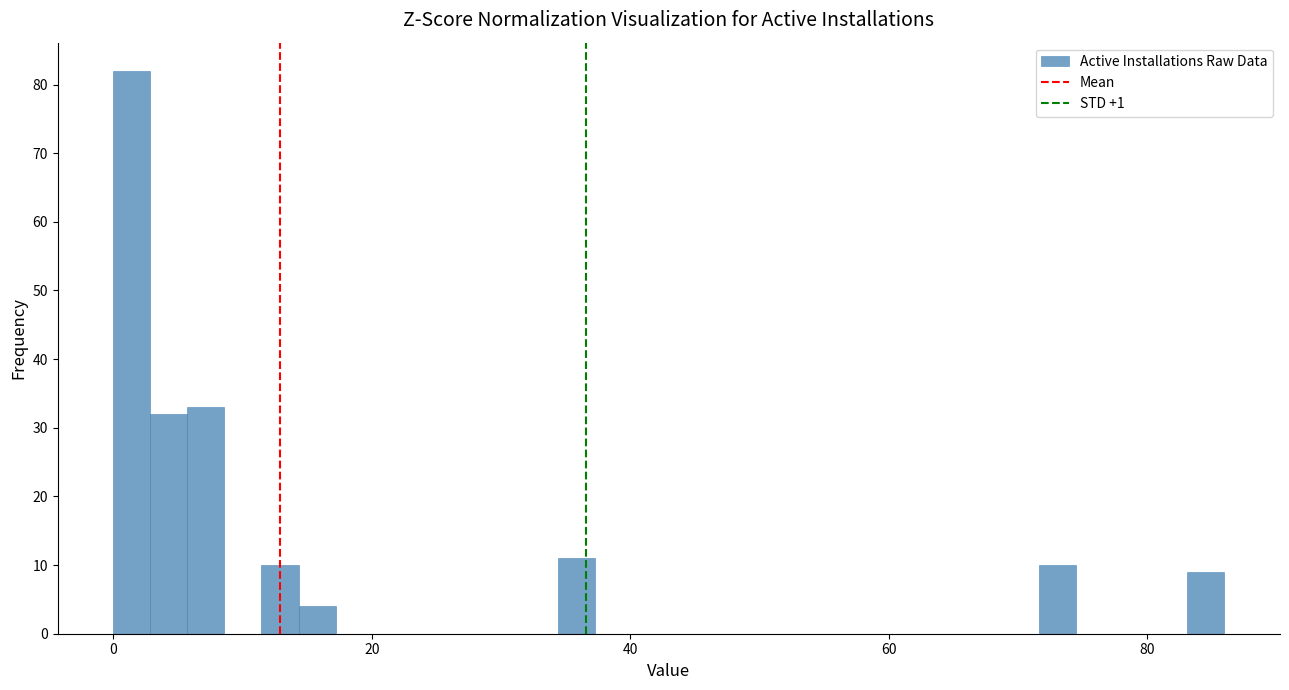

Around what value on the x-axis is the tallest bar? Give the approximate position of its centre, as read against the axis.

2